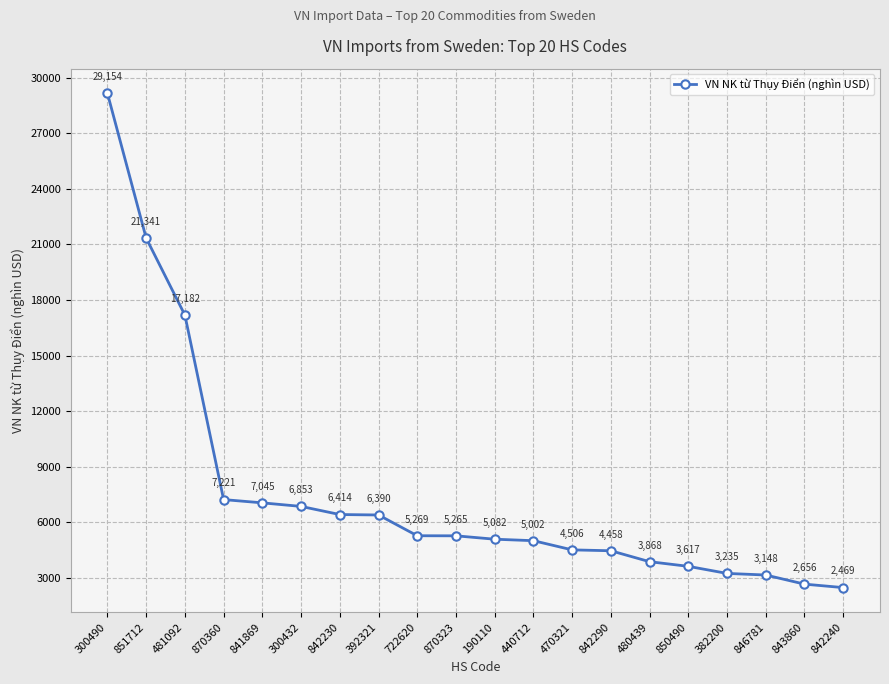

What is the change in value from 841869 to 842290?

-2587